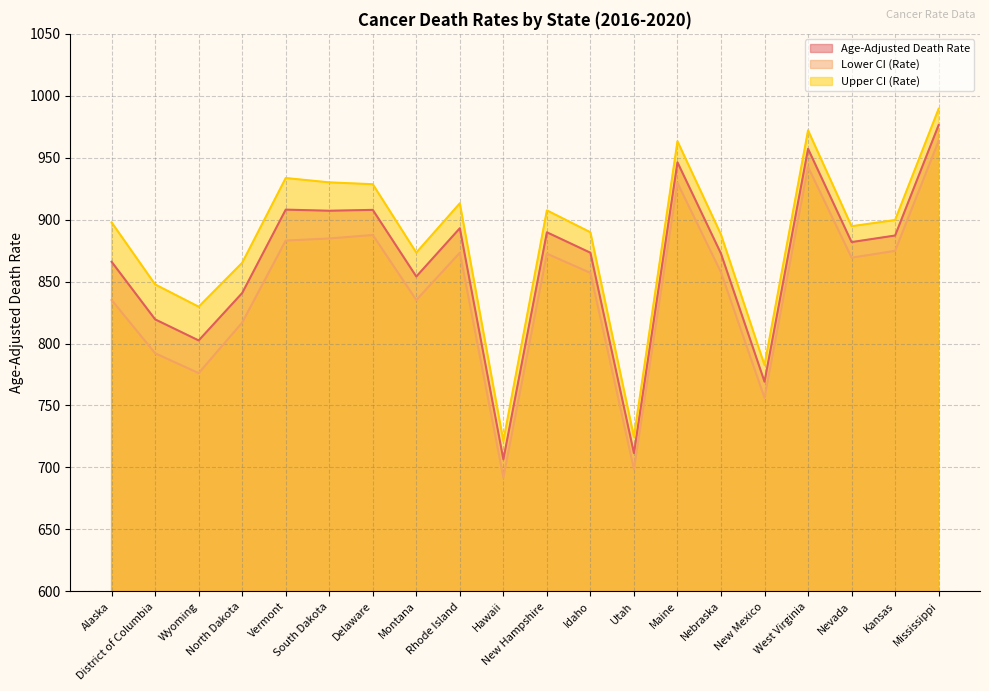

At which label is Upper CI (Rate) closest to 855?

District of Columbia